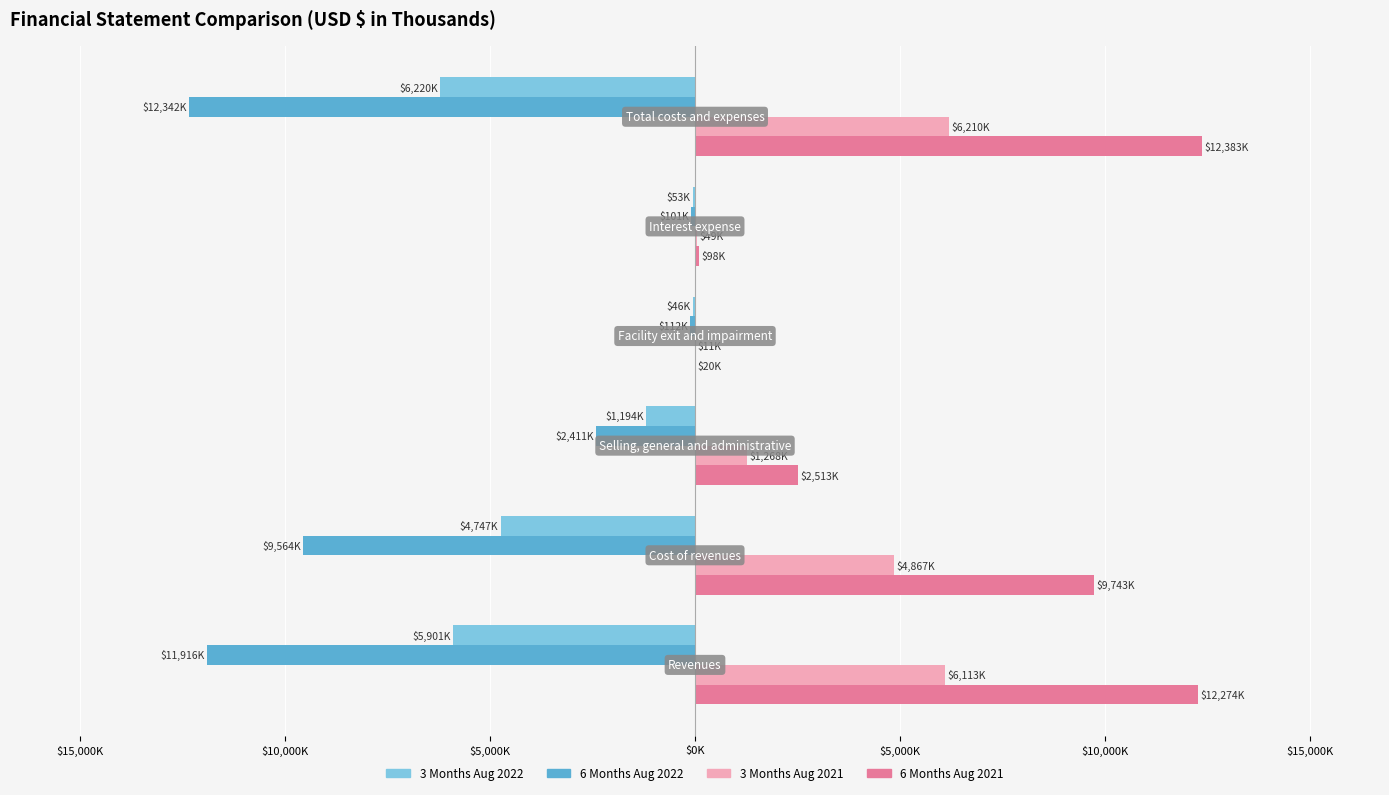

What are all the series names shown in the legend?

3 Months Aug 2022, 6 Months Aug 2022, 3 Months Aug 2021, 6 Months Aug 2021